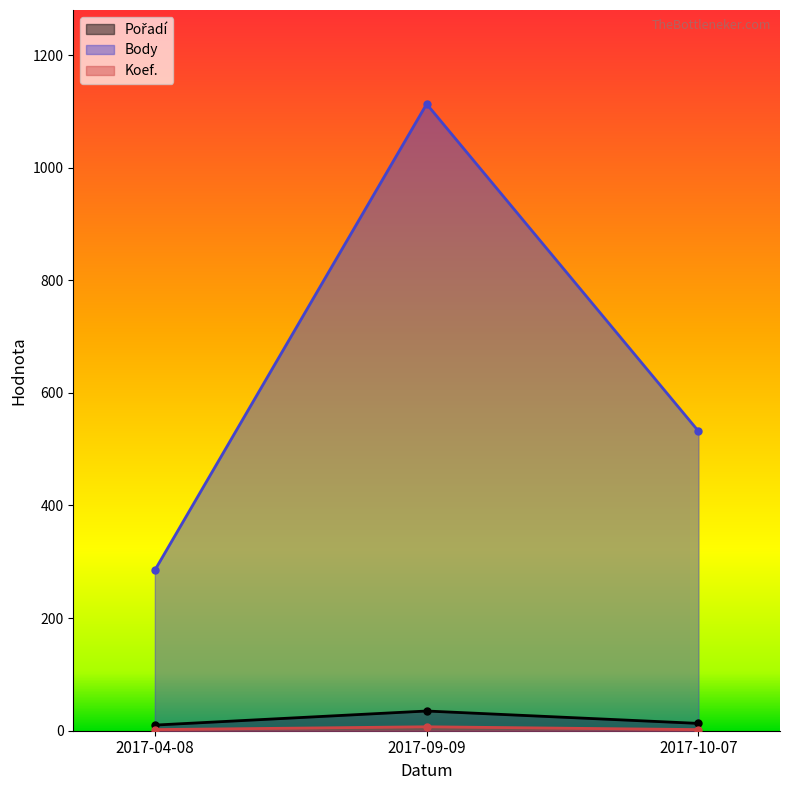

What are all the series names shown in the legend?

Pořadí, Body, Koef.